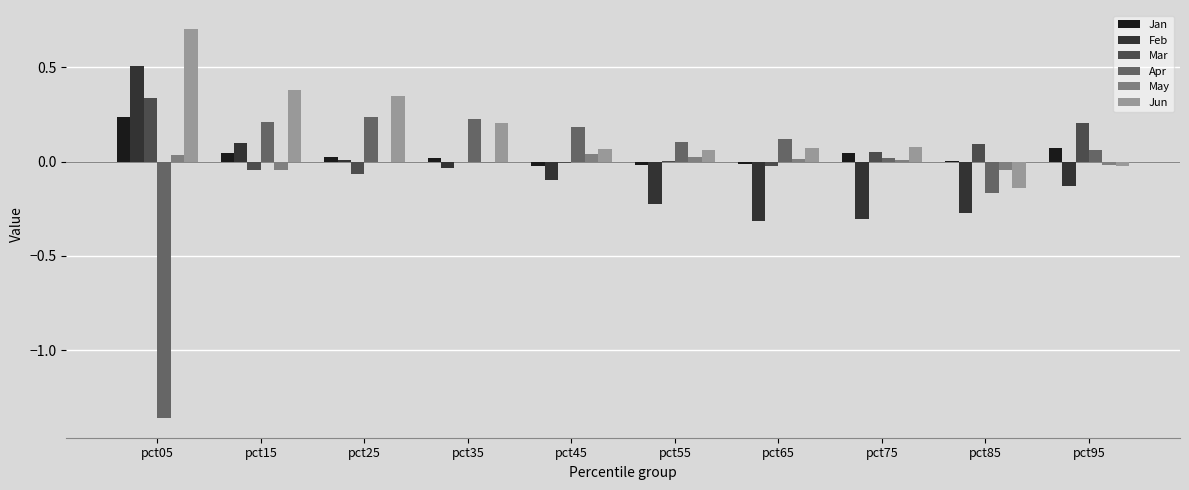

Count the number of data series in this chart.

6